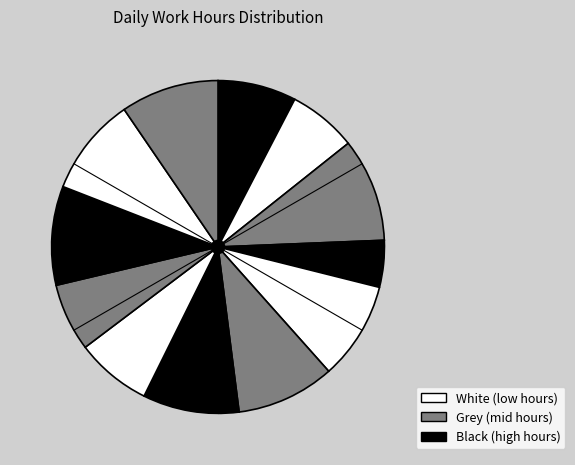

How many slices are in this pie chart?

12